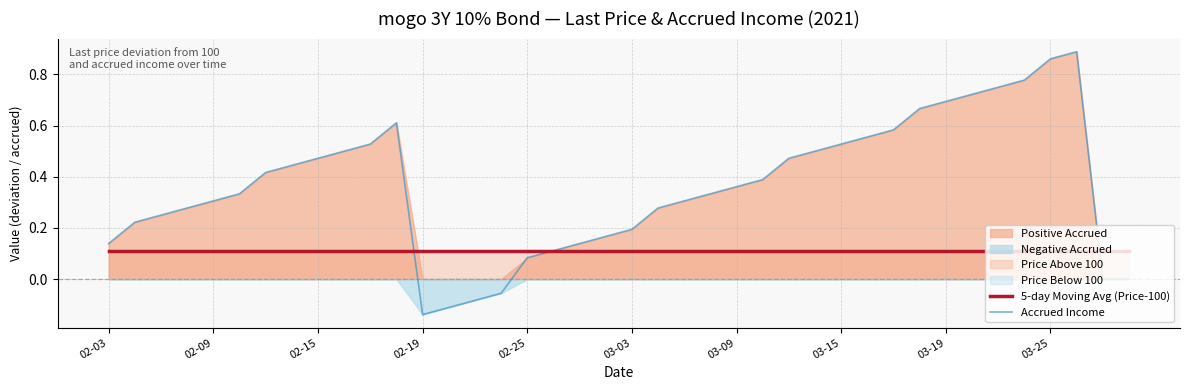

At which label is 5-day Moving Avg (Price-100) closest to 0?

02-03